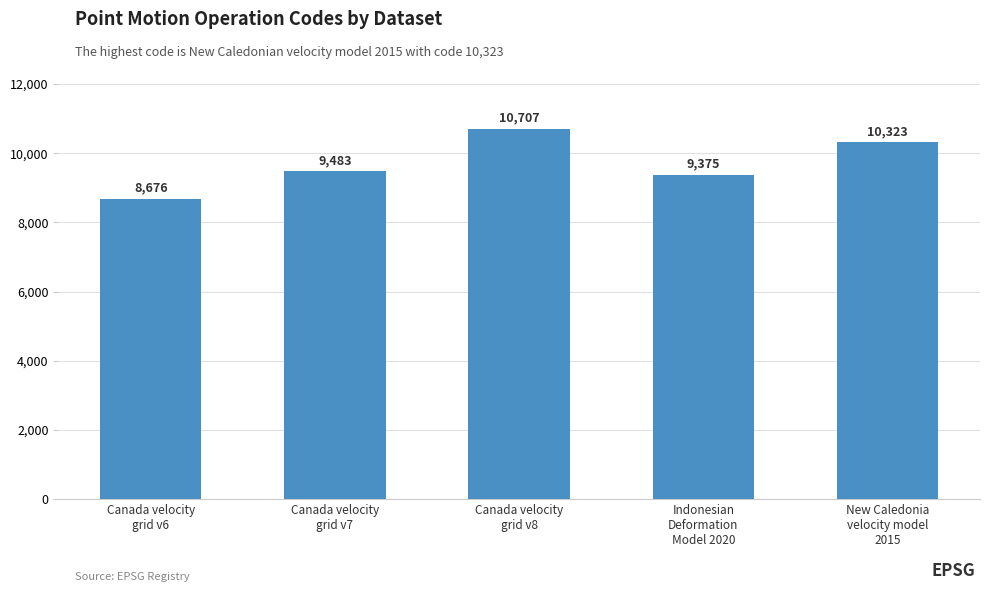

List the labels in order of value, largest first.

Canada velocity
grid v8, New Caledonia
velocity model
2015, Canada velocity
grid v7, Indonesian
Deformation
Model 2020, Canada velocity
grid v6